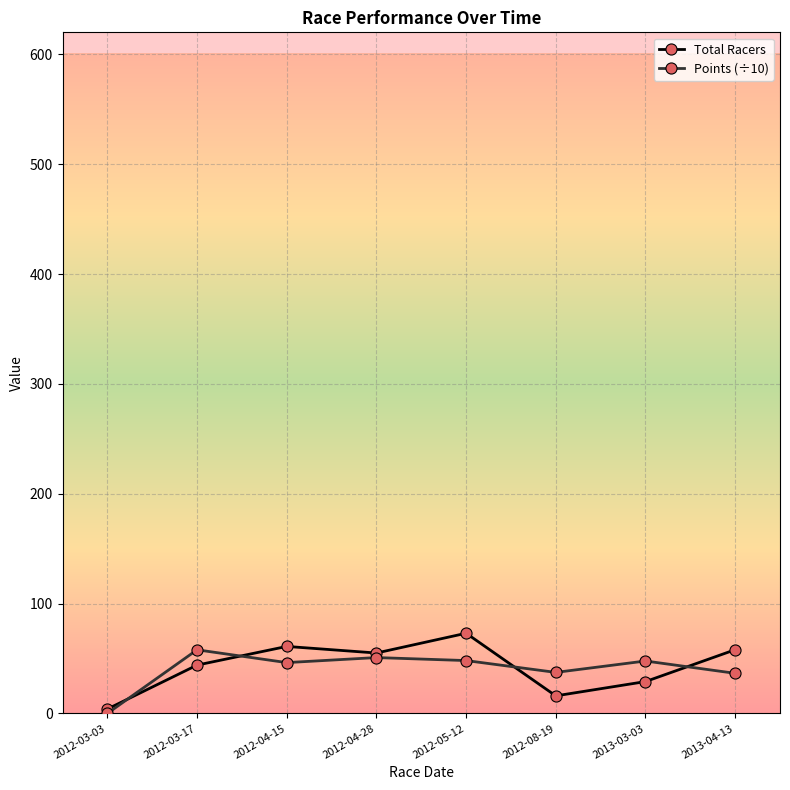

What is the minimum value for Total Racers?

4.0